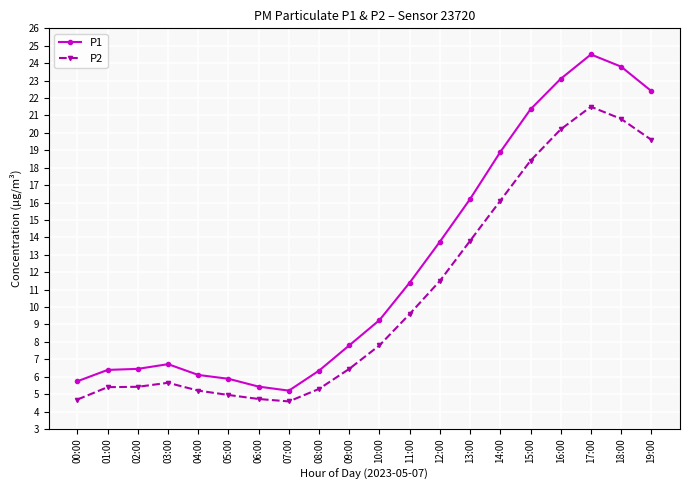

Which category has the highest value across all series?

17:00